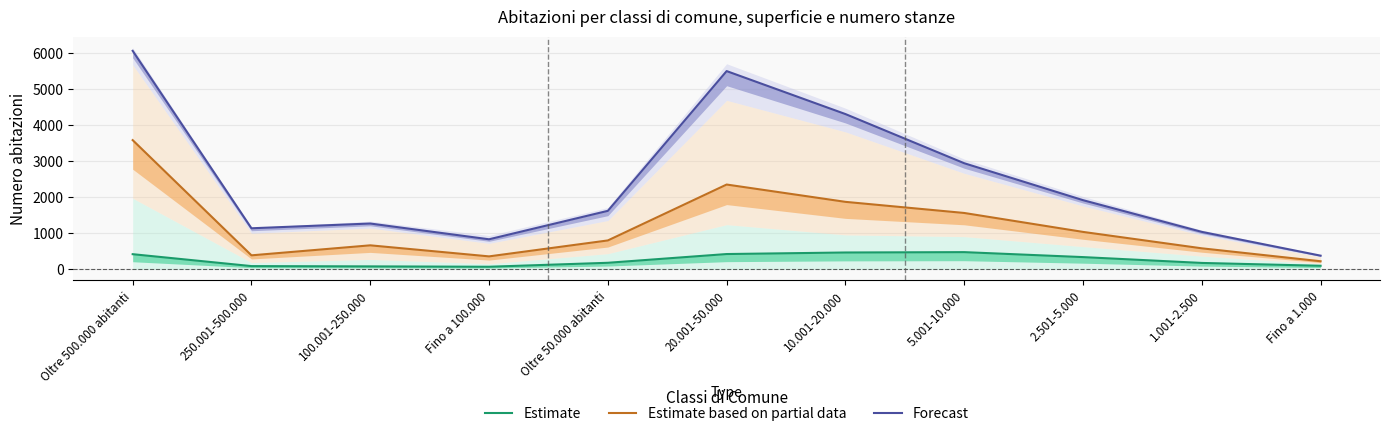

What is the difference between the Forecast values at 20.001-50.000 and 1.001-2.500?

4467